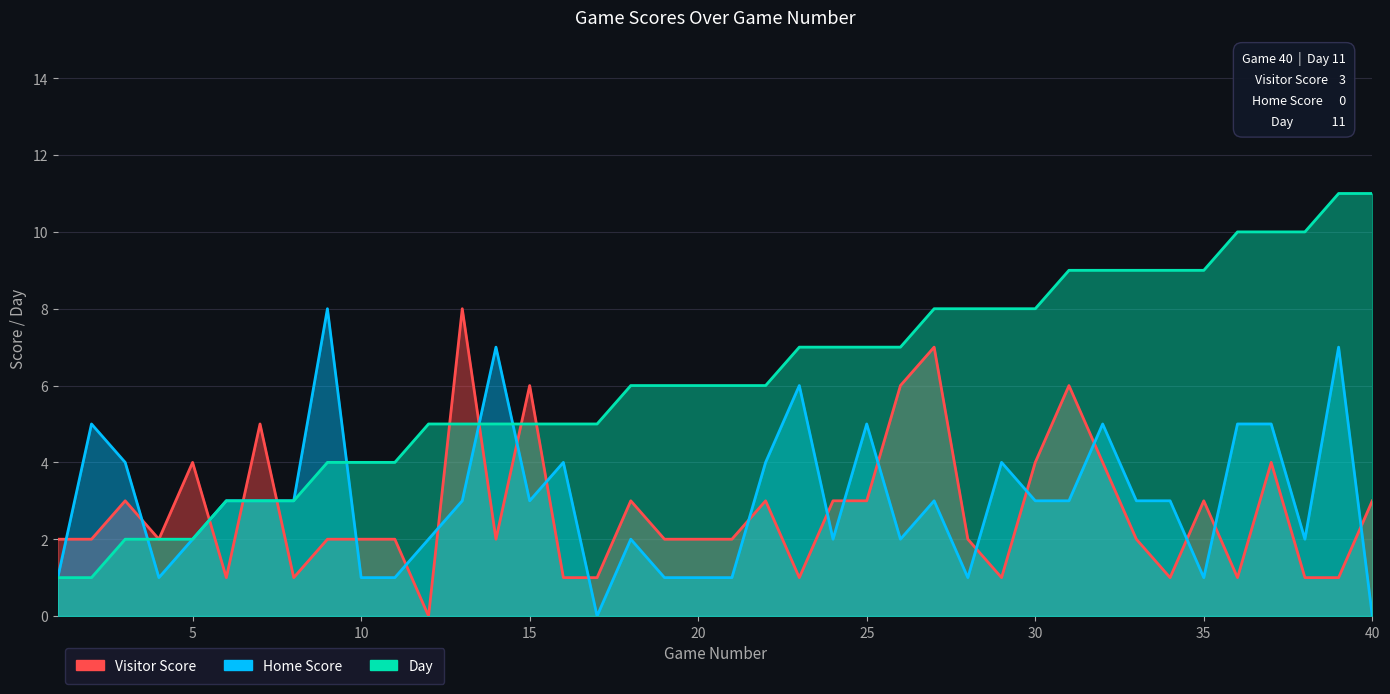

True or false: Day and Home Score cross at least once.

True